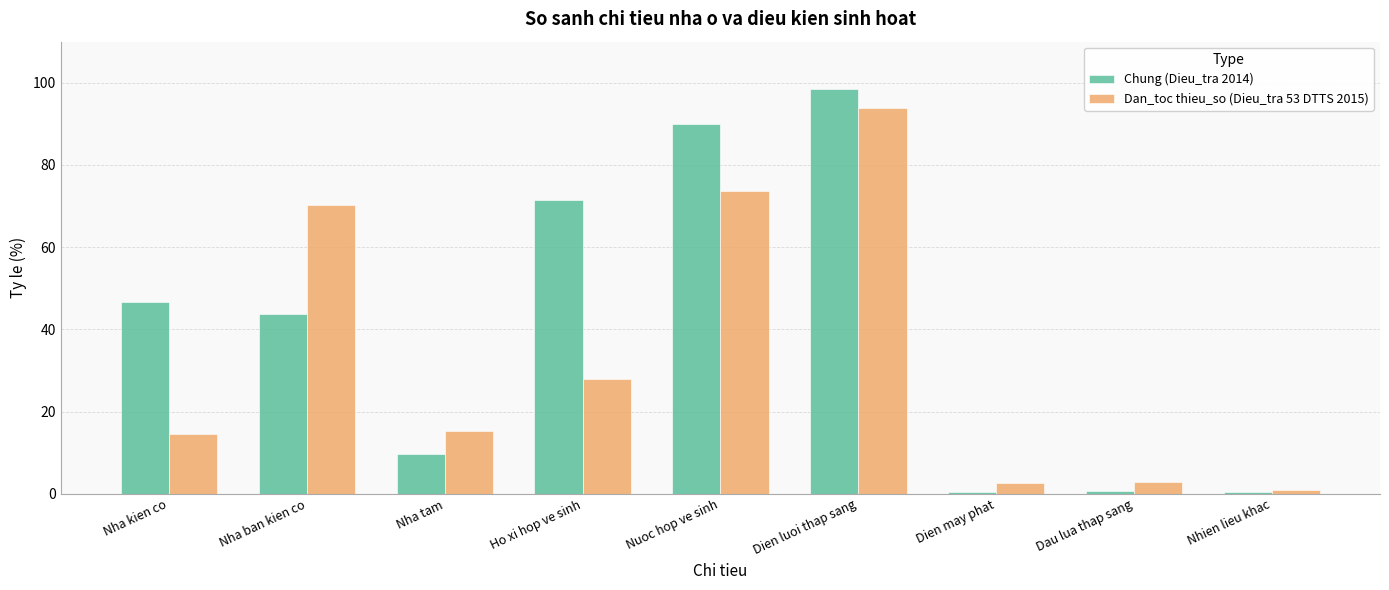

What is the highest value of the Dan_toc thieu_so (Dieu_tra 53 DTTS 2015) series?

93.9